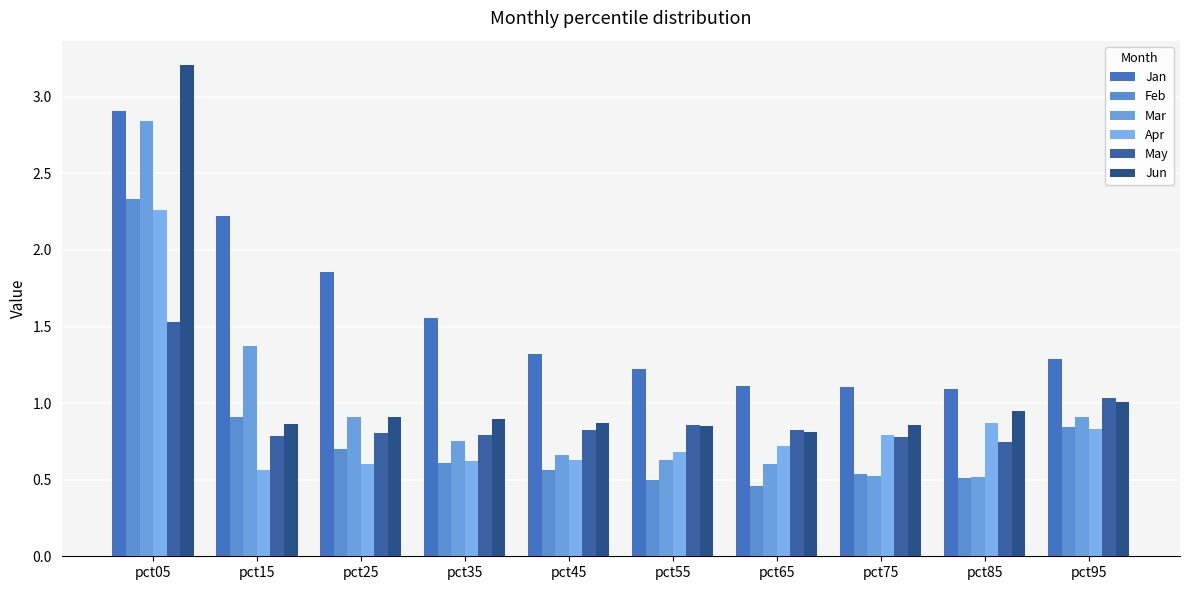

What is the value of the Apr bar at the 6th from the left?

0.7